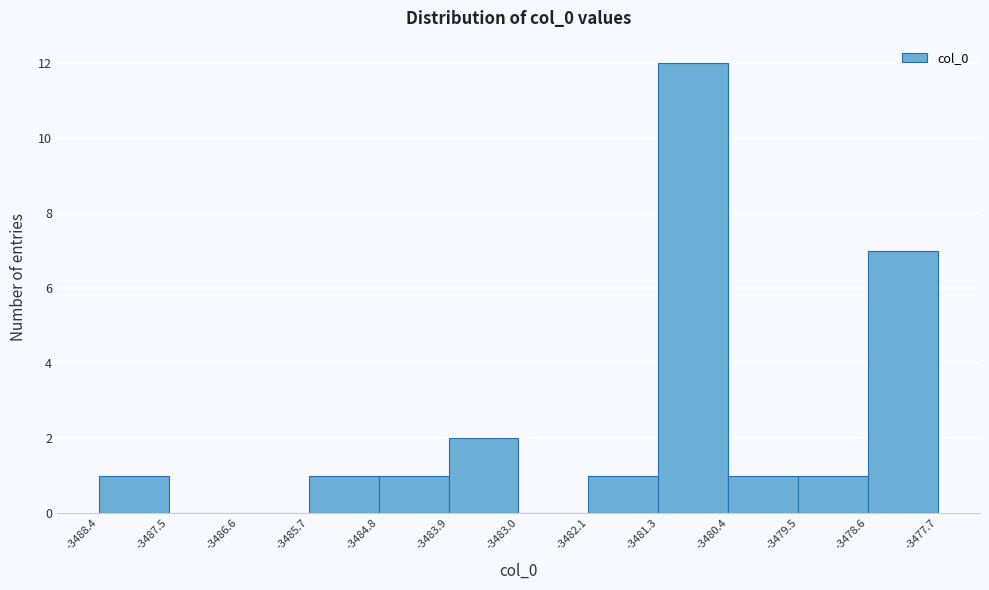

How tall is the bar that spans -3479.5 to -3478.6 on the x-axis? The values are not printed on the chart, so give them approximately, as read against the axis.

1